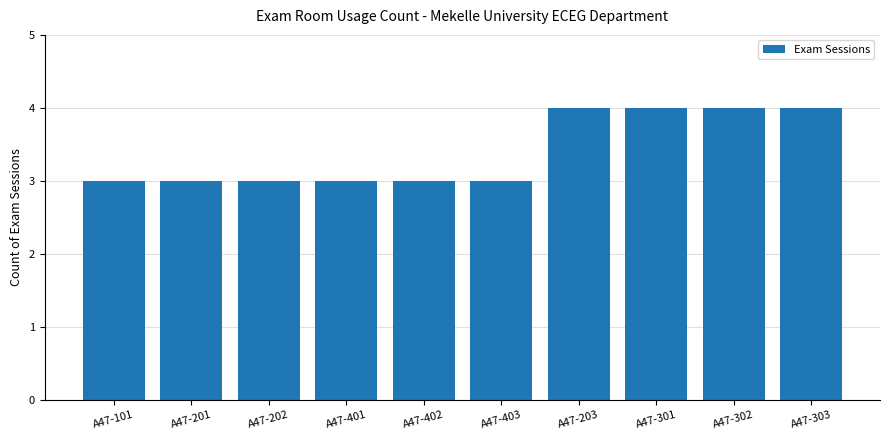

The chart shows a value of 7 at A47-302. True or false?

False